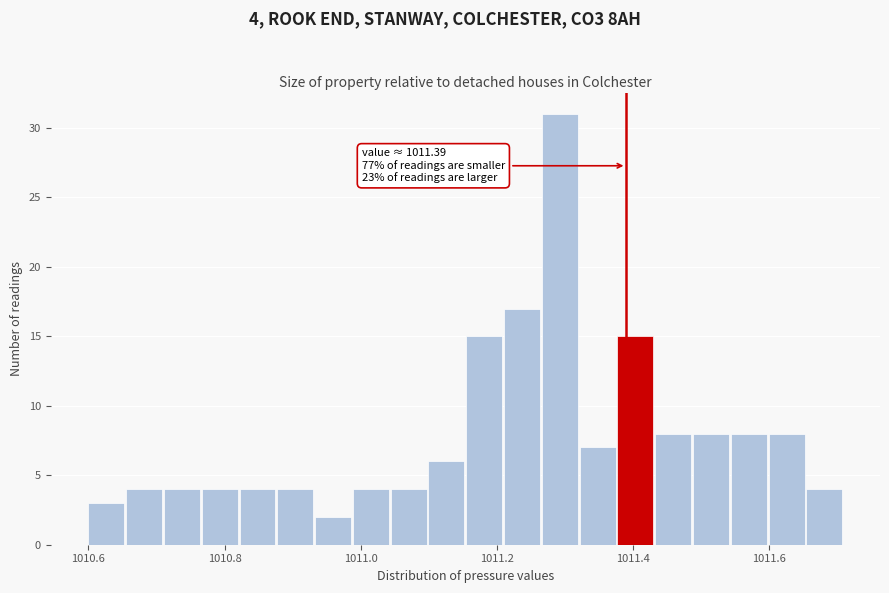

Read against the x-axis, roughly where is the centre of the tallest bar?

1011.30